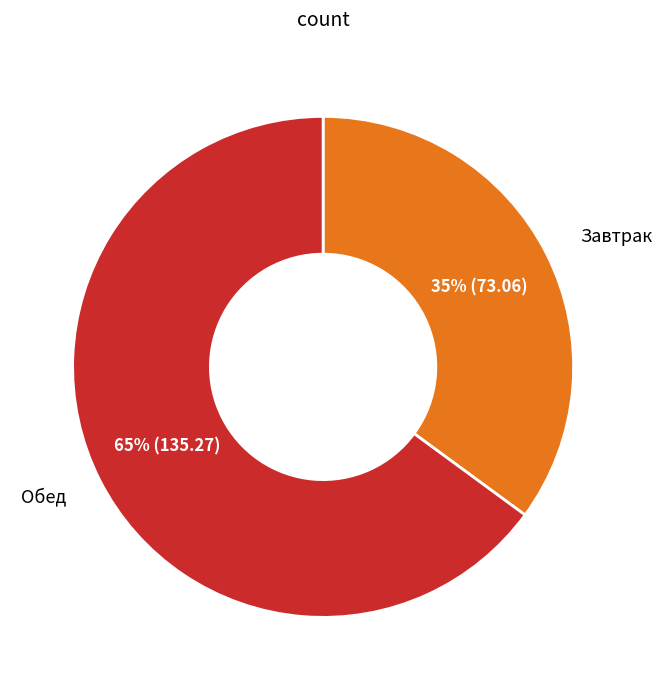

To the nearest percent, what is the average slice percentage?

50%